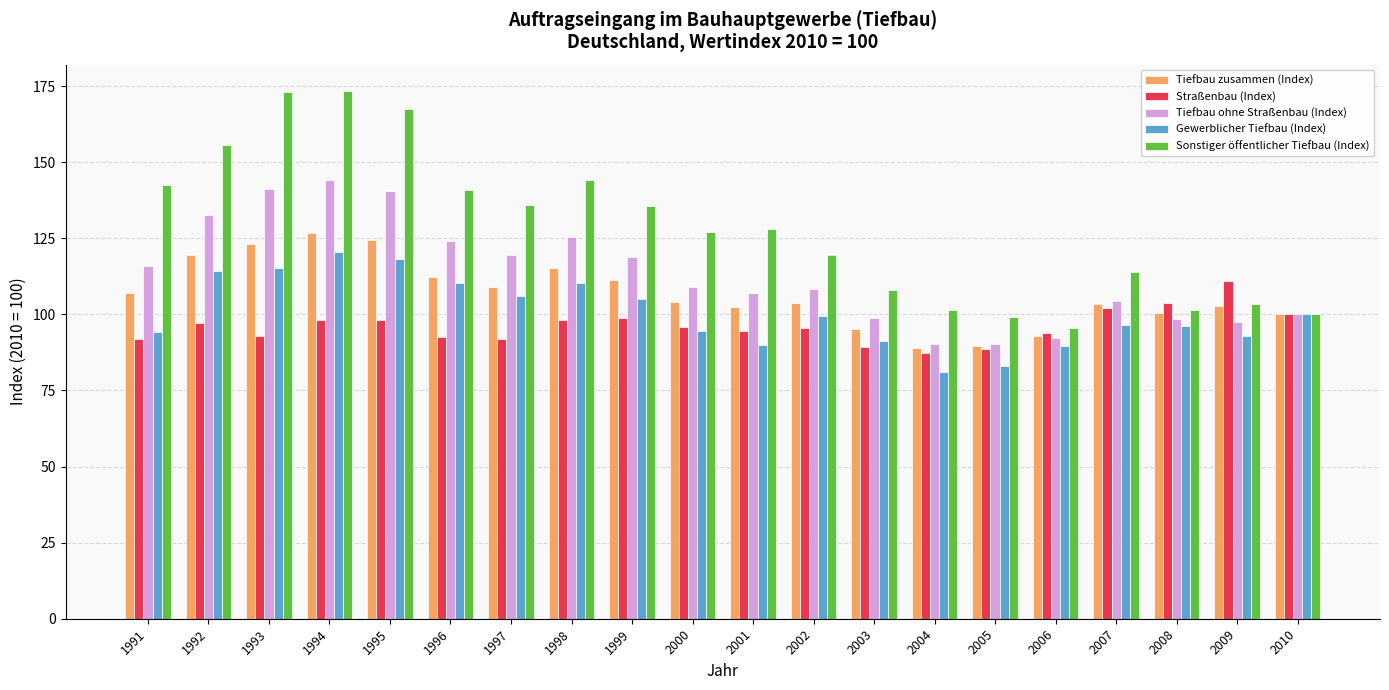

Which series has the widest spread of values?

Sonstiger öffentlicher Tiefbau (Index)